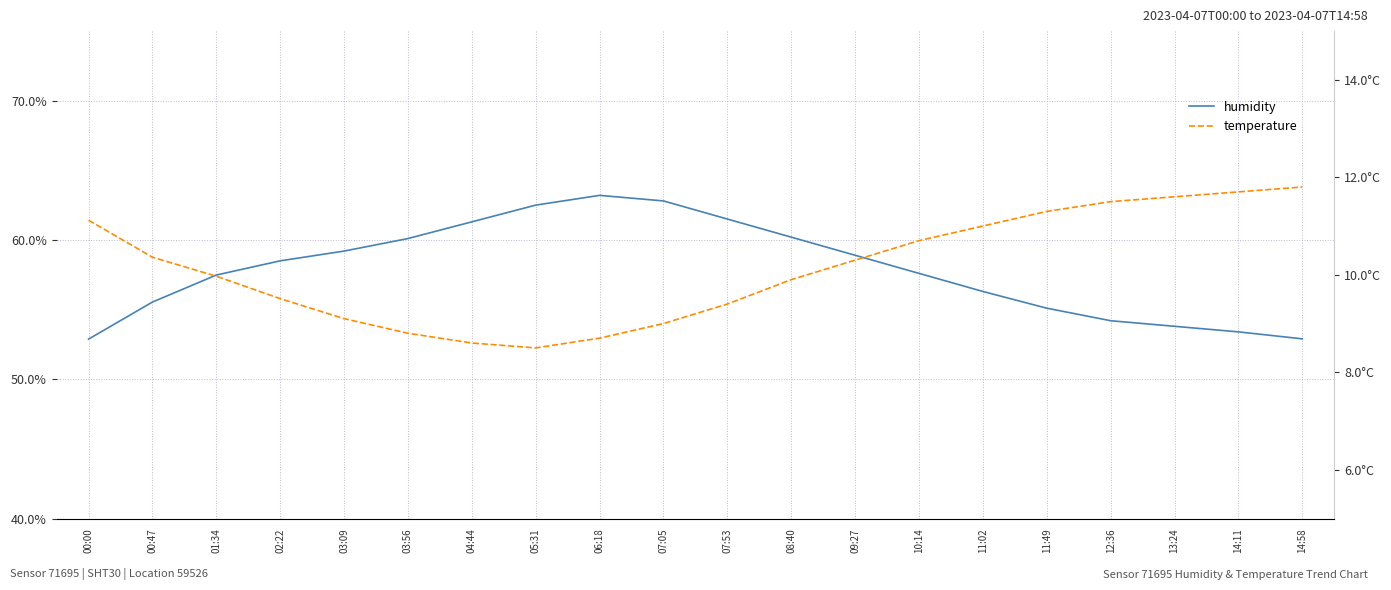

Rank the categories by temperature value from lowest to highest.

05:31, 04:44, 06:18, 03:56, 07:05, 03:09, 07:53, 02:22, 08:40, 01:34, 09:27, 00:47, 10:14, 11:02, 00:00, 11:49, 12:36, 13:24, 14:11, 14:58